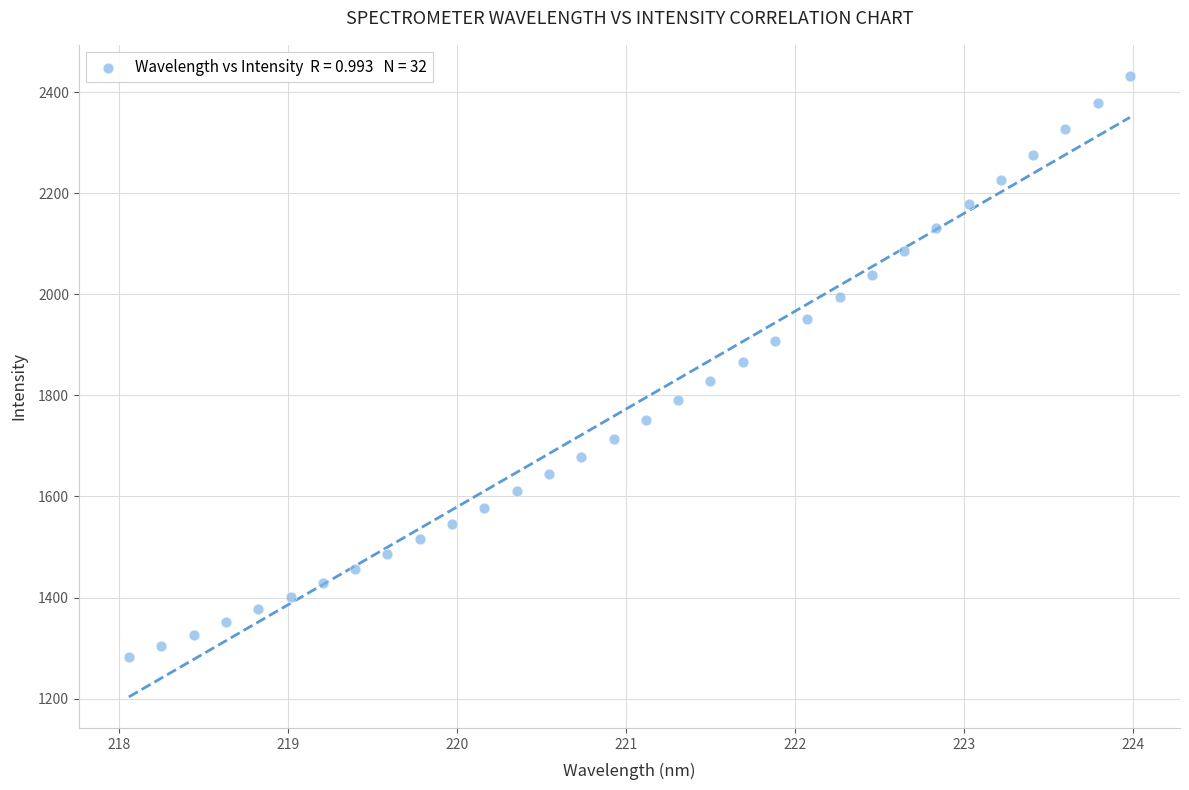

What is the range of Y values (max minus min)?

1151.0